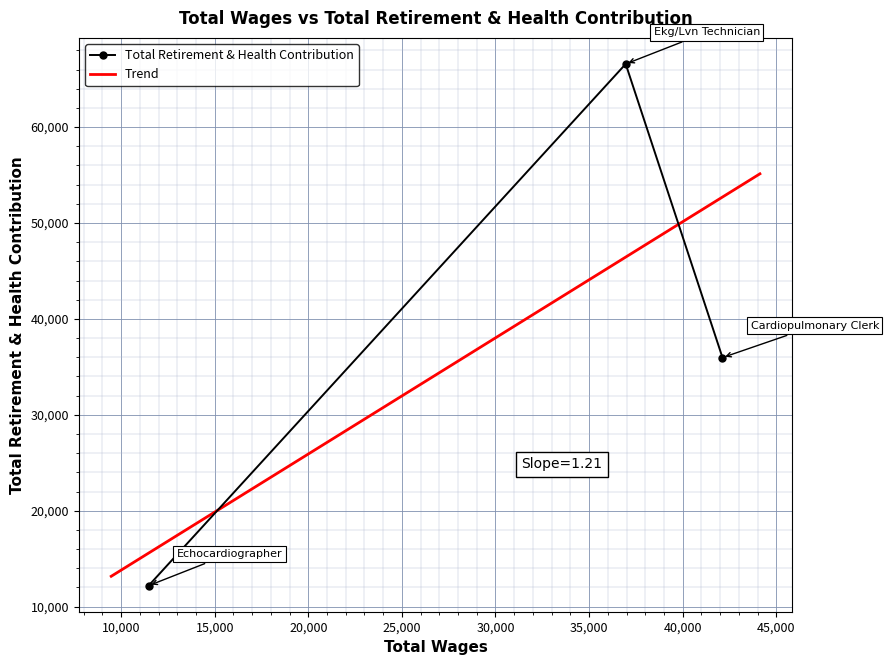

What is the change in value from Cardiopulmonary Ekg Treadmill Tech Clerk to Echocardiographer?

-23777